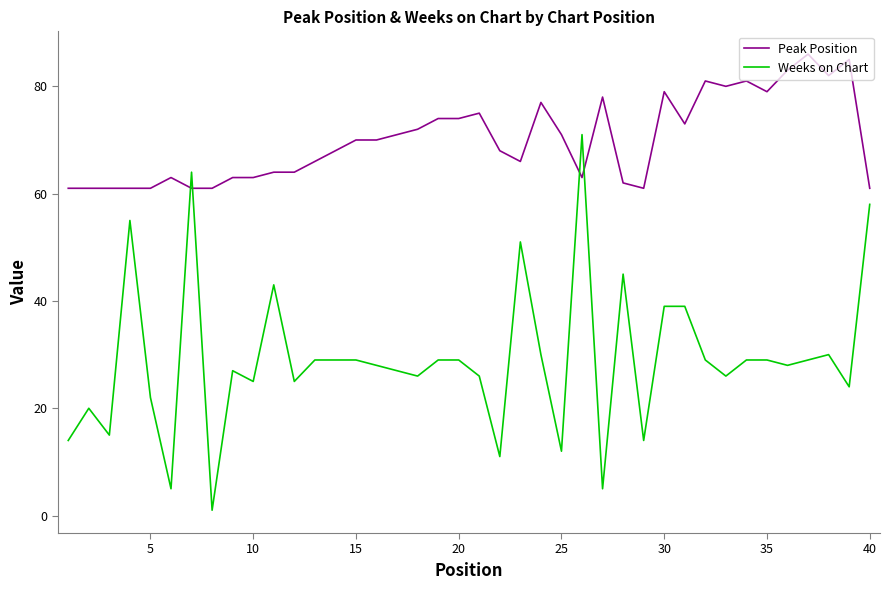

True or false: Weeks on Chart and Peak Position intersect in this chart.

True